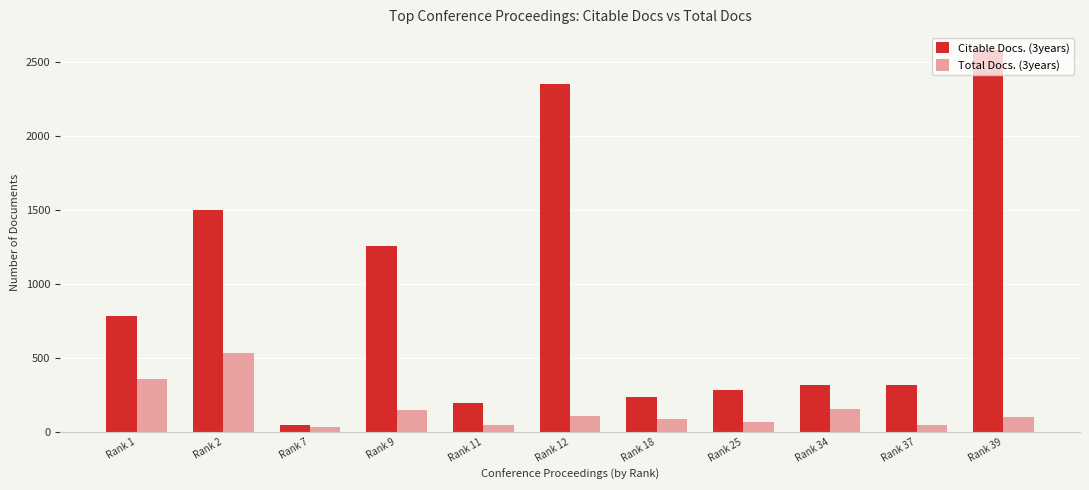

Count the number of categories in the chart.

11